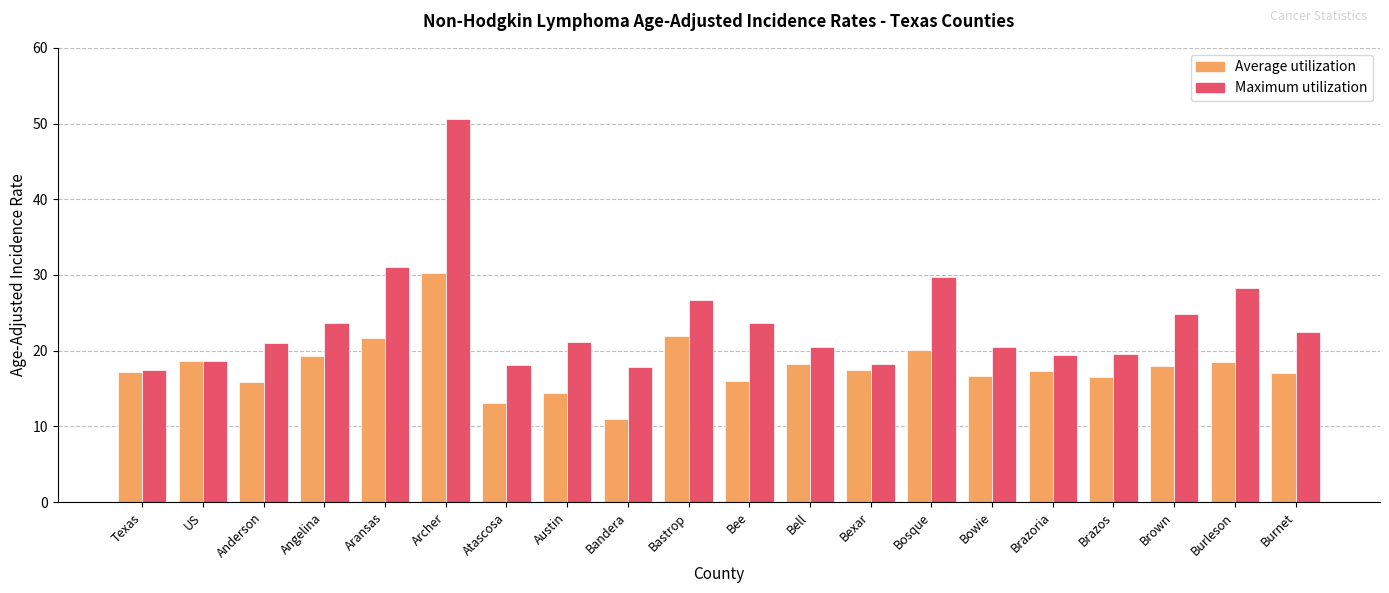

Where is Maximum utilization nearest to the value 34?

Aransas